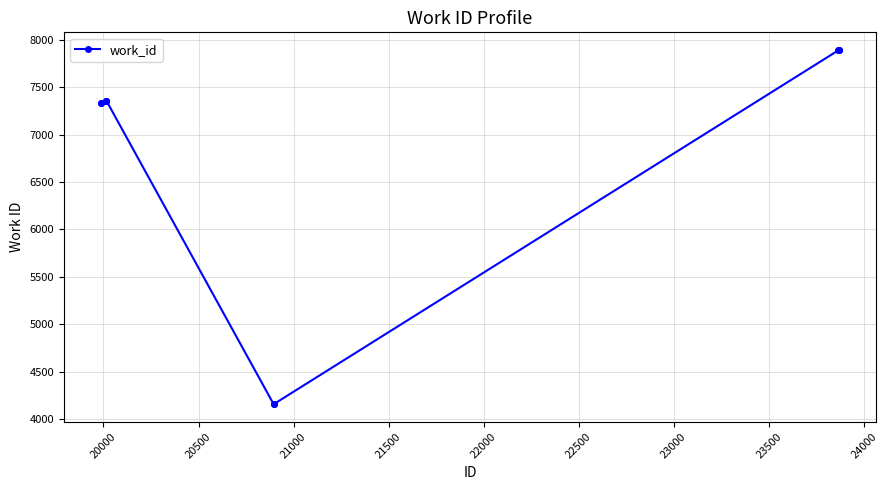

What is the average value?

6874